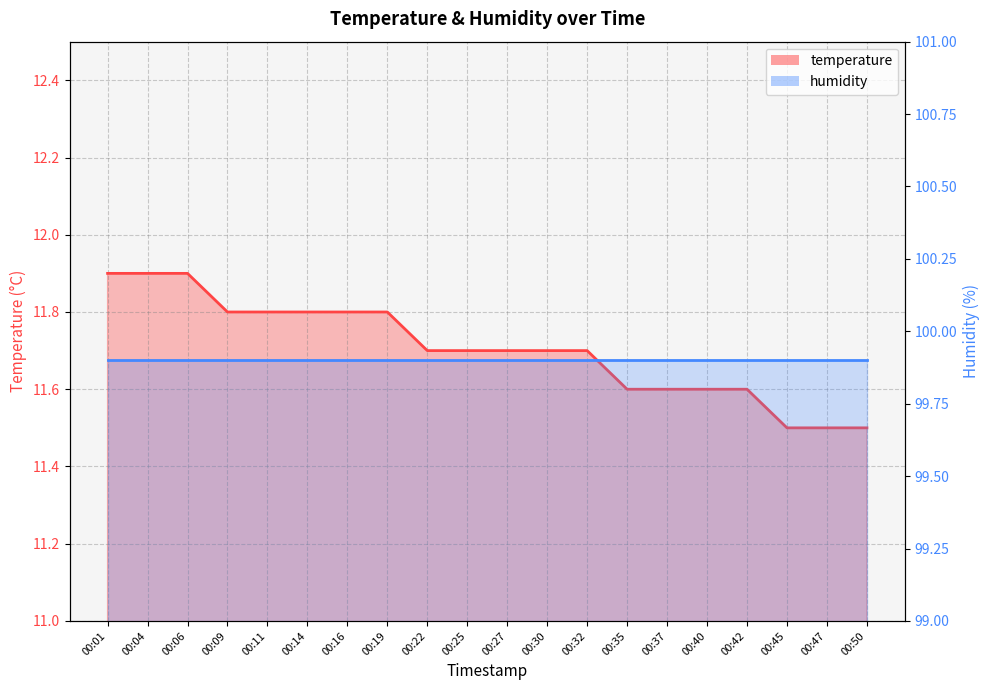

The chart shows a value of 16.2 at 00:45. True or false?

False